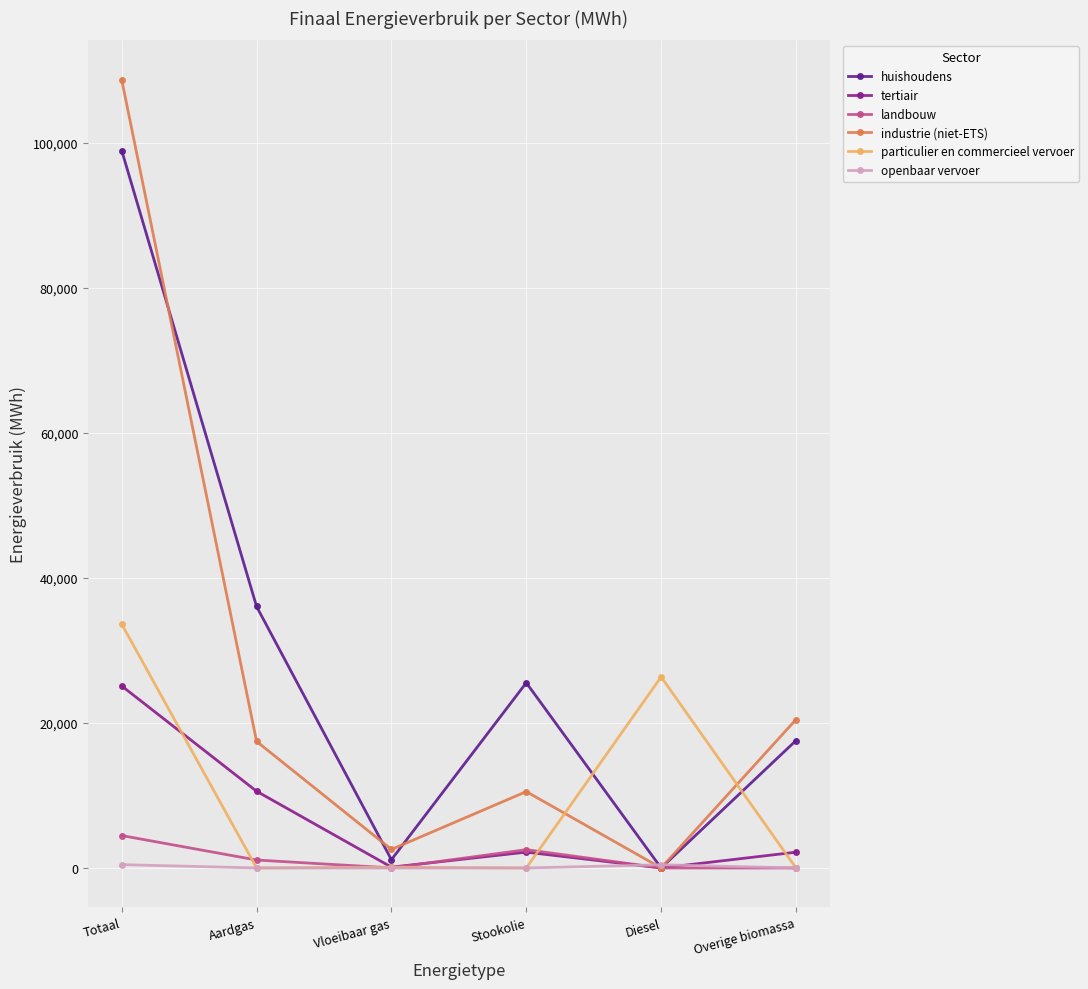

What is the approximate value of openbaar vervoer at Diesel?

442.5